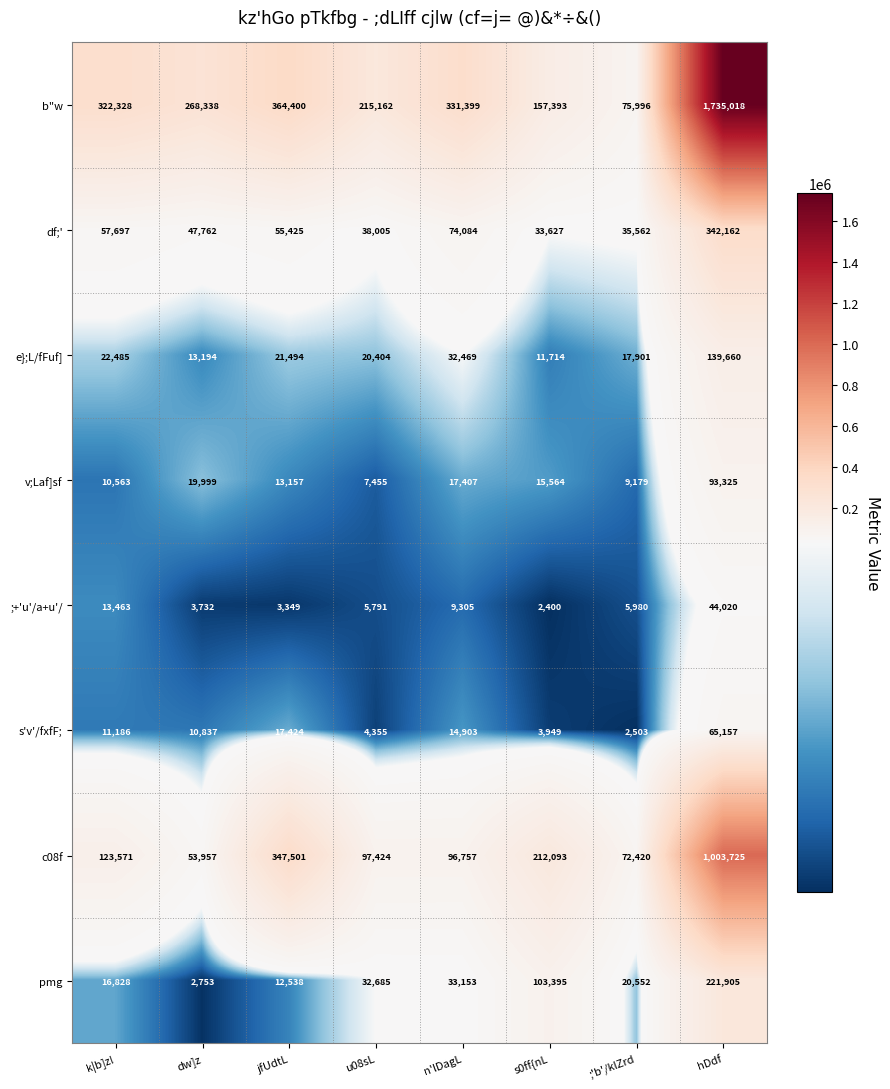

What is the difference between the b"w values at hDdf and n'lDagL?

1403619